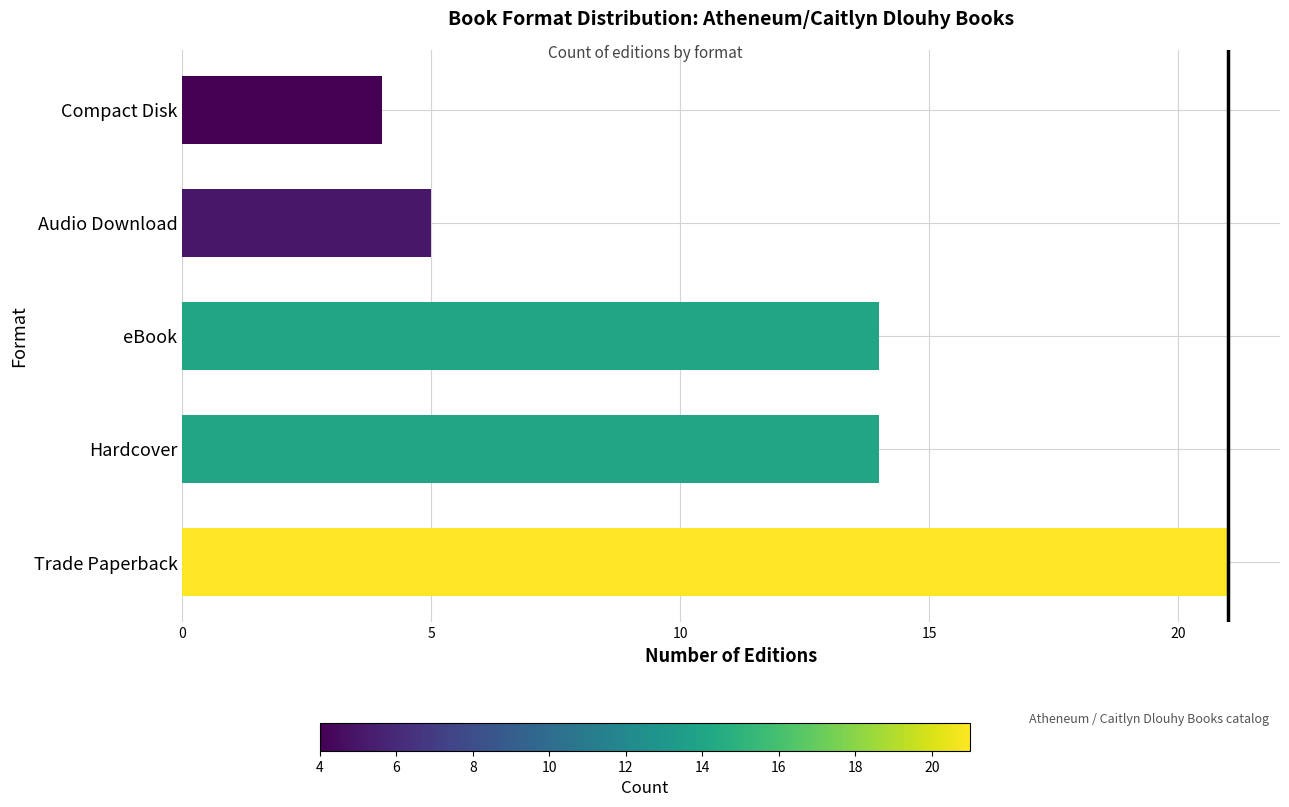

Which has a higher value, eBook or Trade Paperback?

Trade Paperback